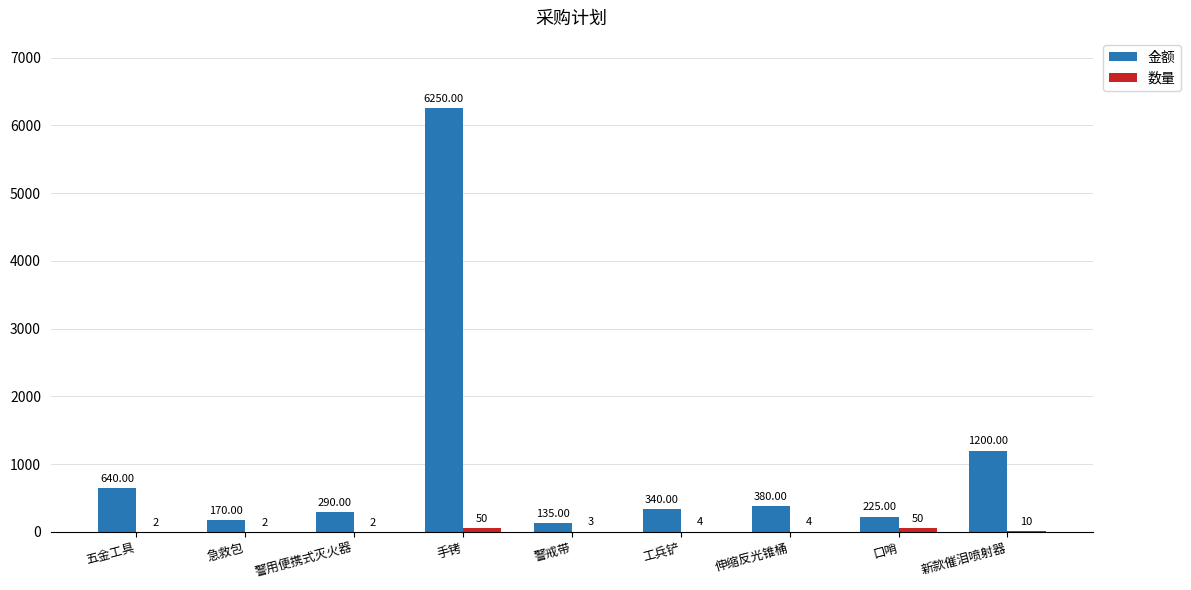

At which category is the sum across all series the highest?

手铐